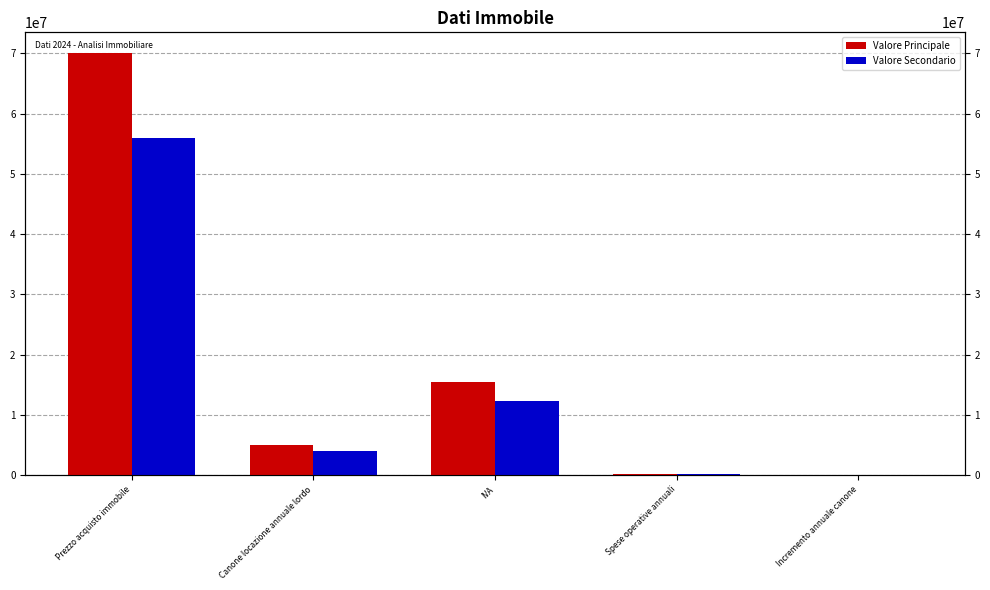

Count the number of categories in the chart.

5